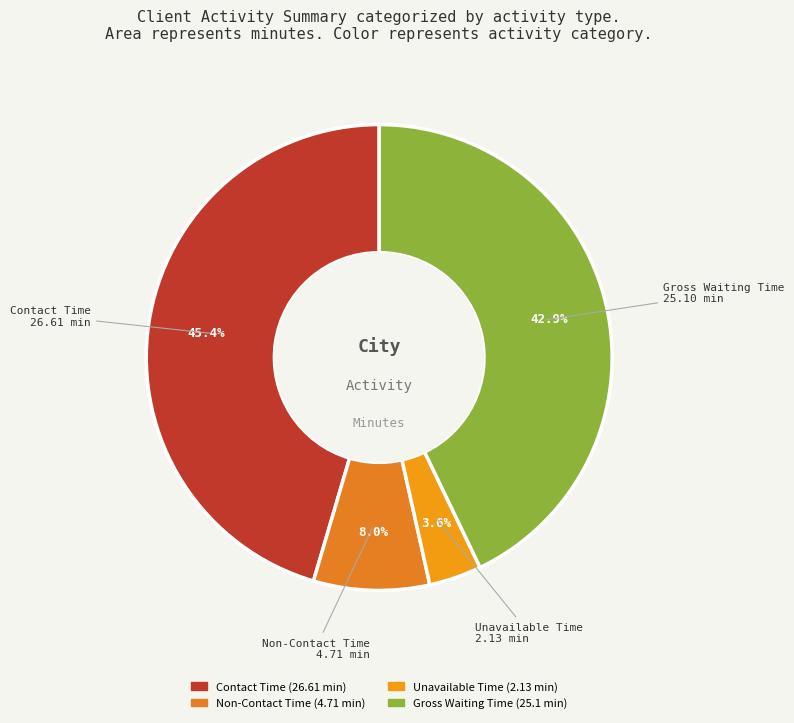

Rank the categories by value from lowest to highest.

Unavailable Time, Non-Contact Time, Gross Waiting Time, Contact Time